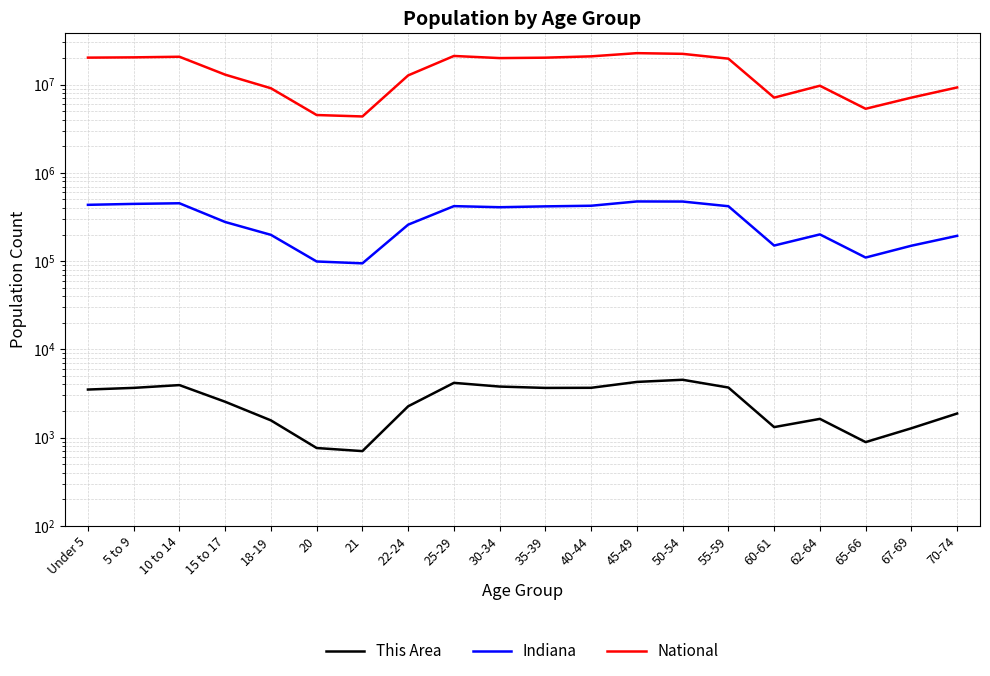

Between 35-39 and 40-44, which is larger?

40-44